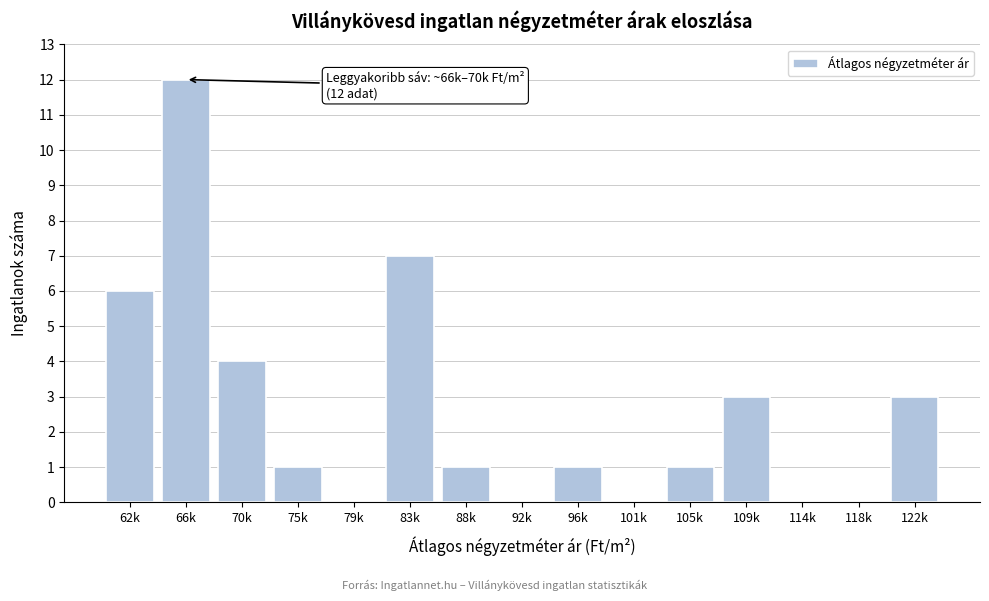

Reading left to right, extract all data points from this chart.

62k=6	66k=12	70k=4	75k=1	79k=0	83k=7	88k=1	92k=0	96k=1	101k=0	105k=1	109k=3	114k=0	118k=0	122k=3